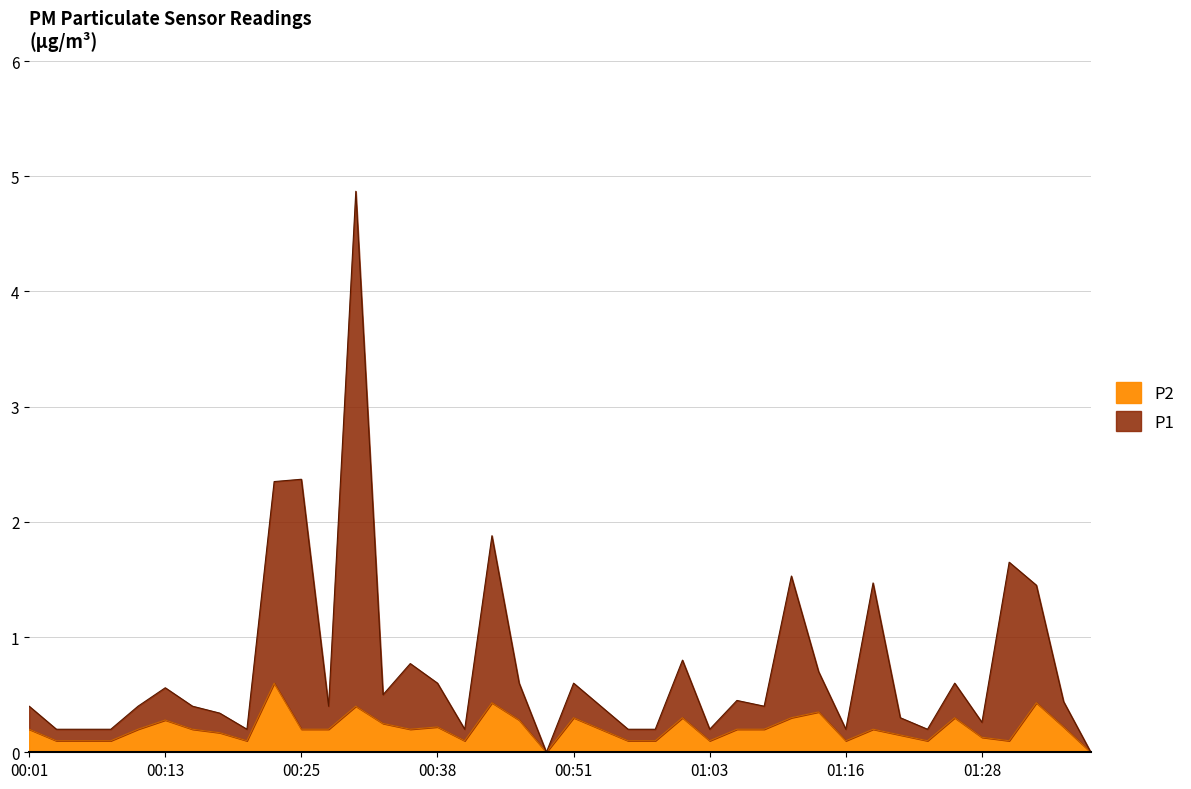

What is the label of the 18th point from the left?

00:43